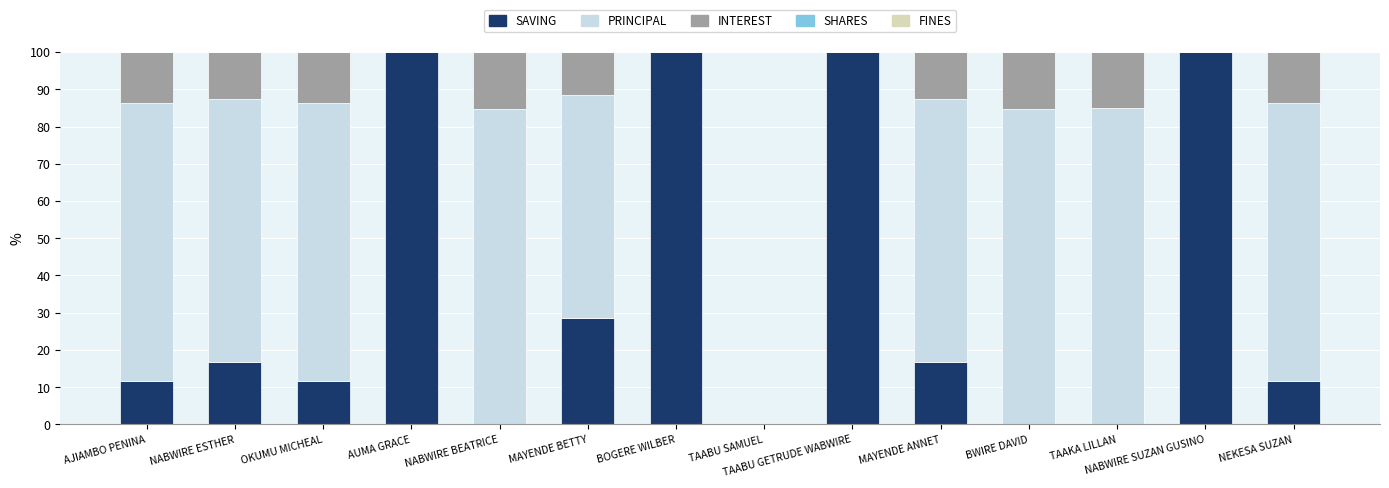

What is the total value across all series at TAABU GETRUDE WABWIRE?

100.0